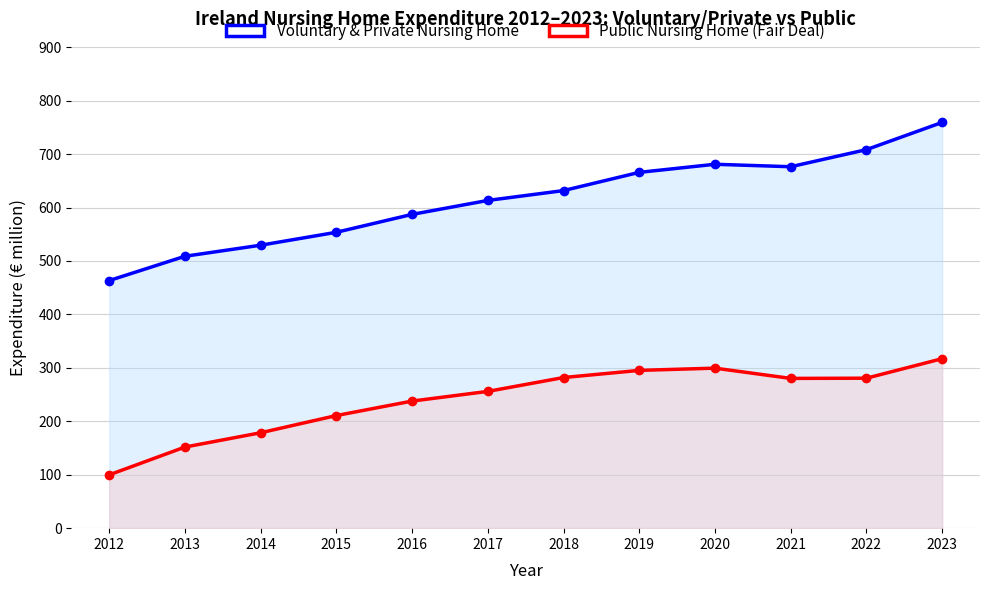

Does the chart display data point markers on the line(s)?

Yes